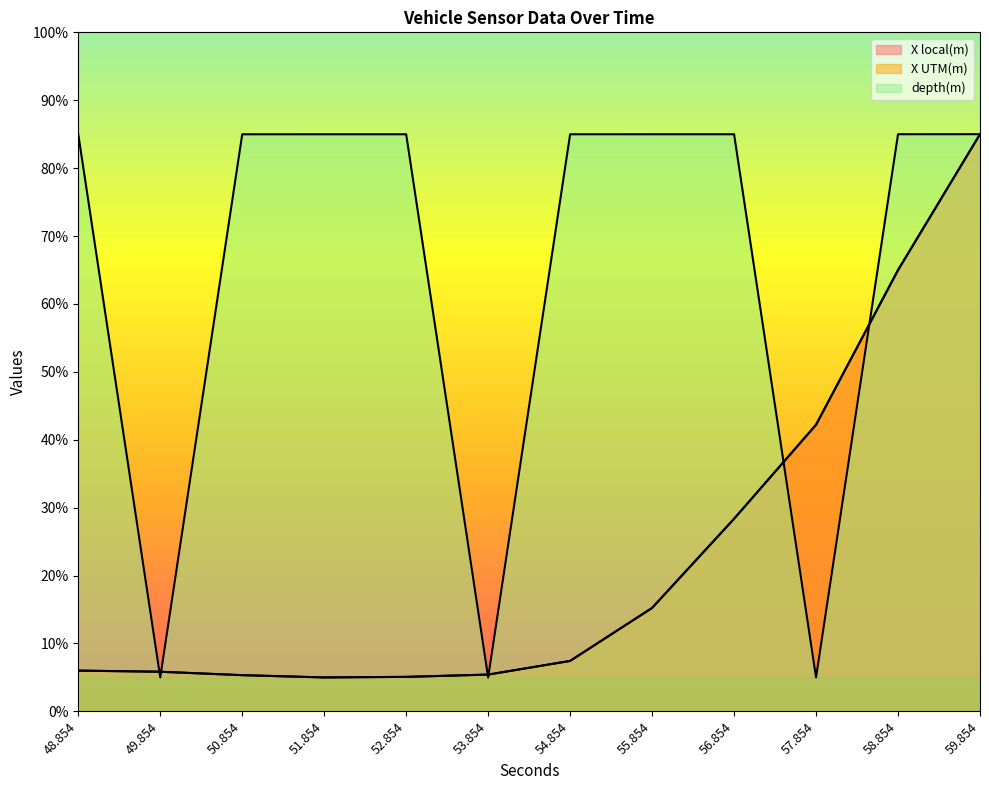

What is the label of the 2nd point from the right?

58.854